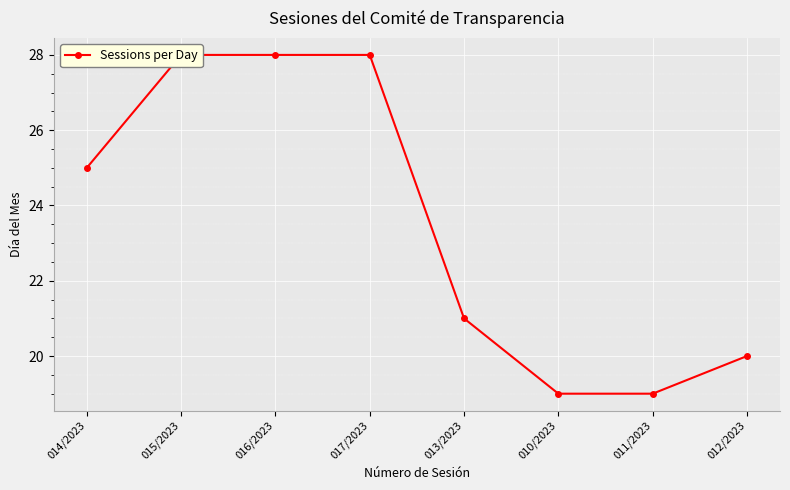

Rank the categories by value from highest to lowest.

015/2023, 016/2023, 017/2023, 014/2023, 013/2023, 012/2023, 010/2023, 011/2023